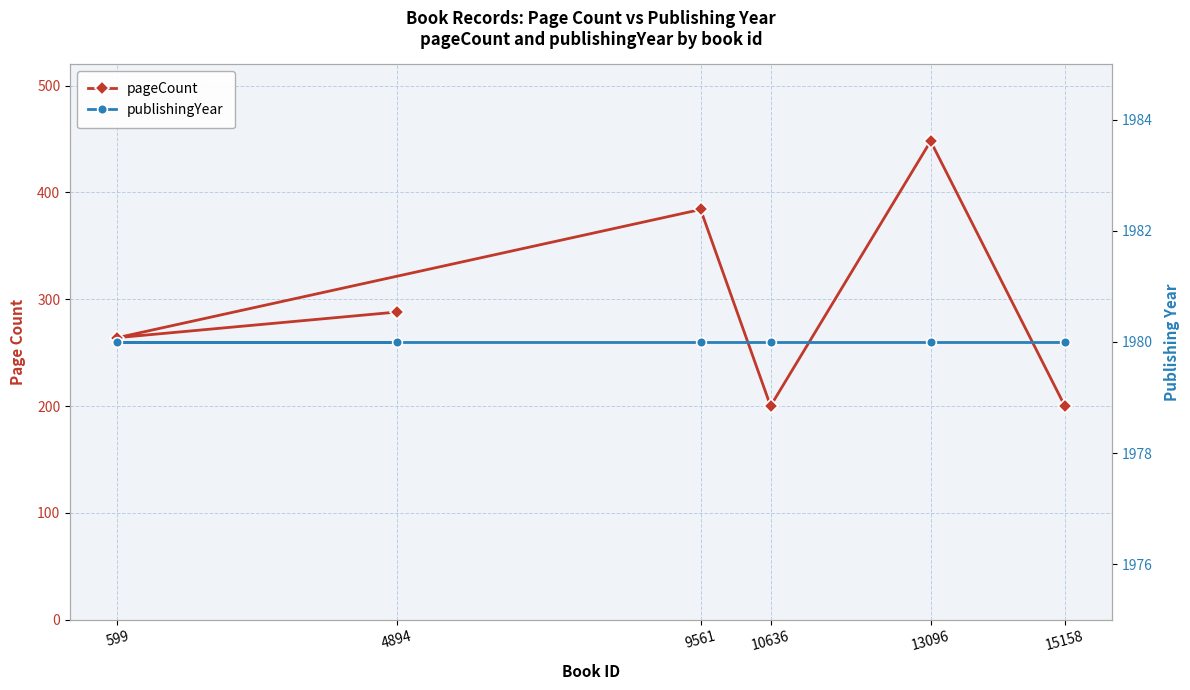

Count the number of categories in the chart.

6